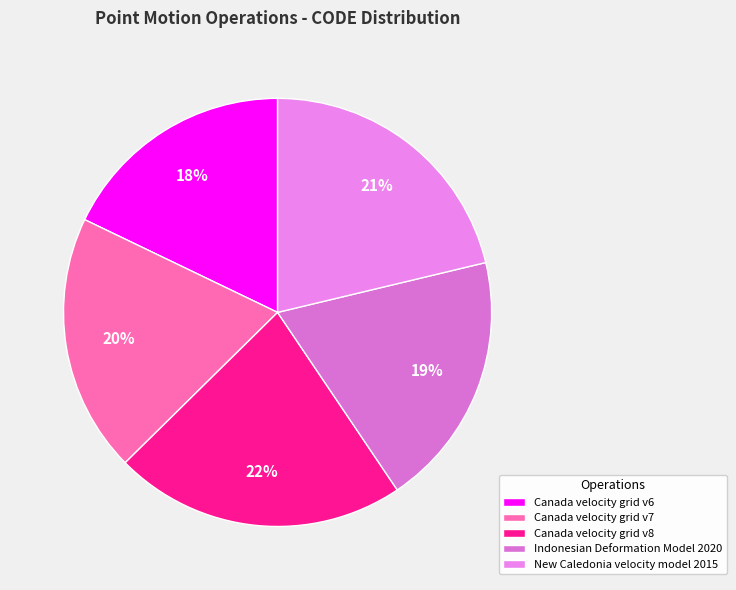

How many segments does this pie chart have?

5